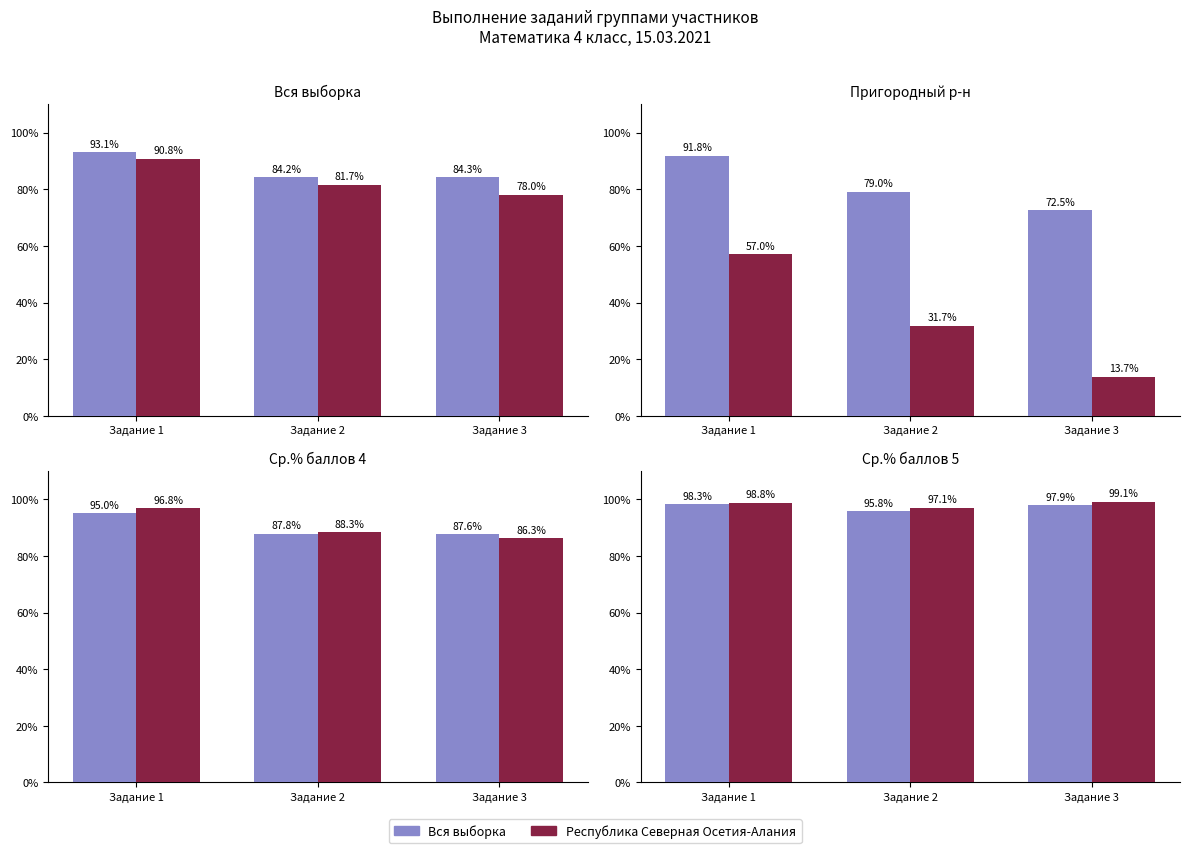

What is the sum of the Вся выборка values at Задание 2 and Задание 1?

194.0